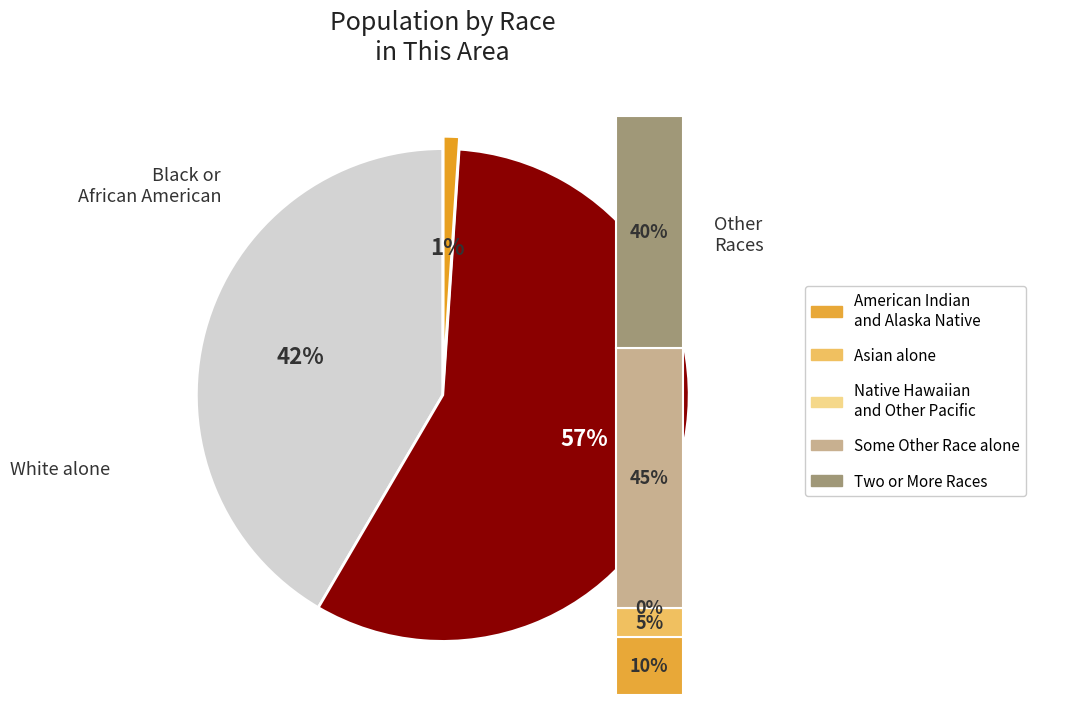

Is it true that White alone is 42% of the pie?

True